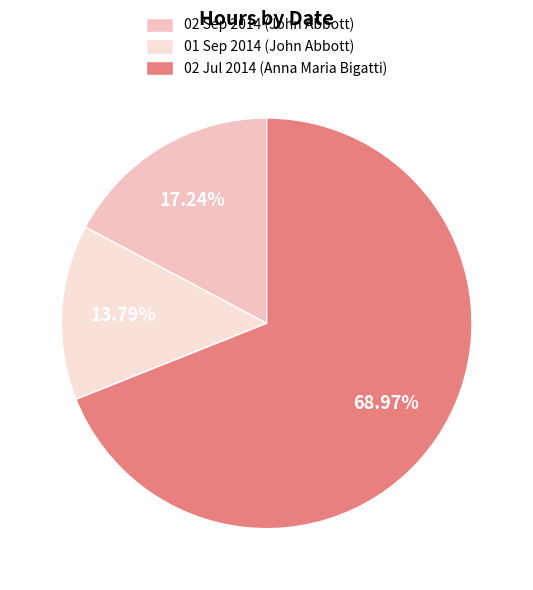

How many slices are in this pie chart?

3